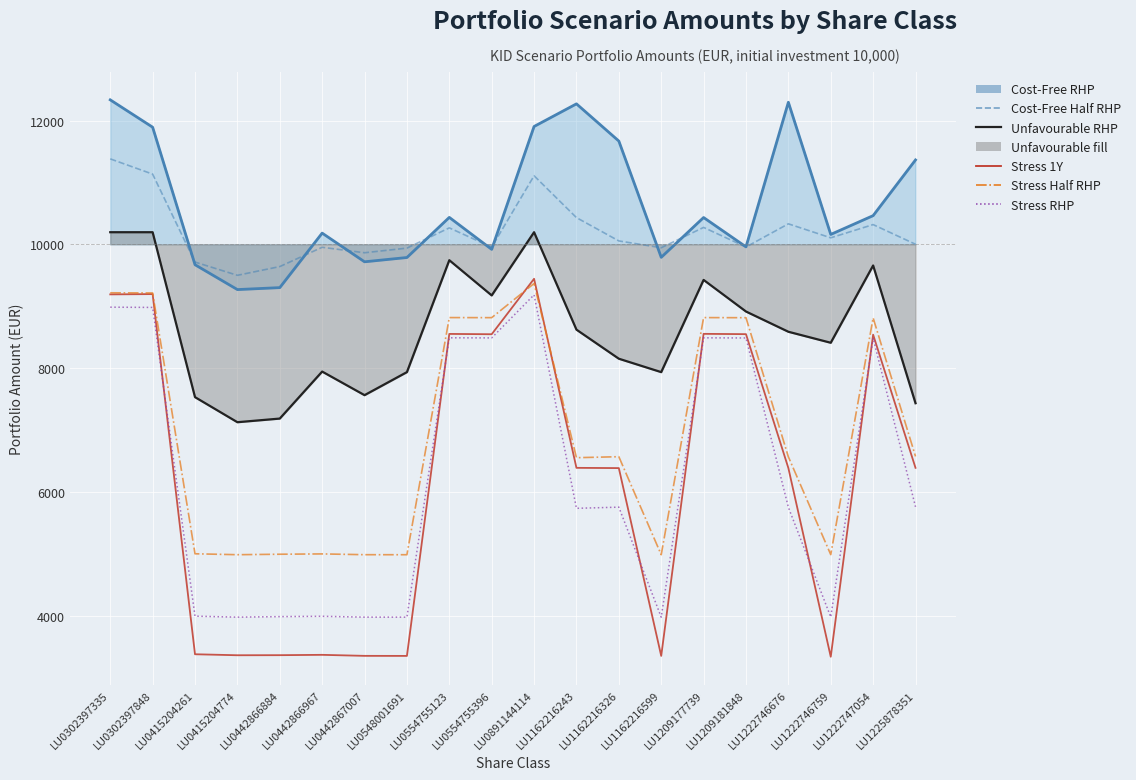

What is the difference between the highest and lowest values at LU0442866884?

6279.6